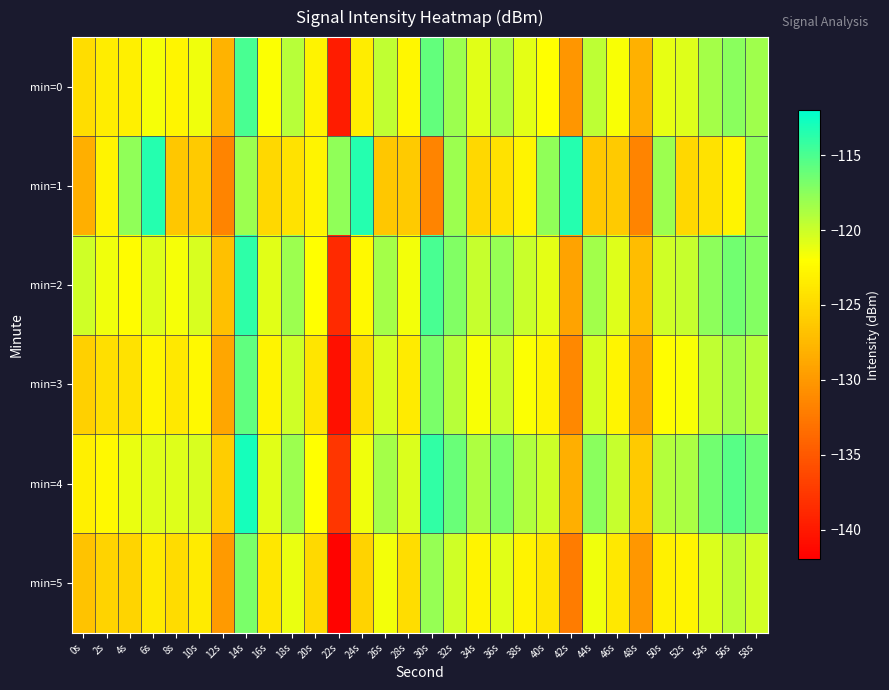

What is the difference between the highest and lowest values at 32s?

4.0